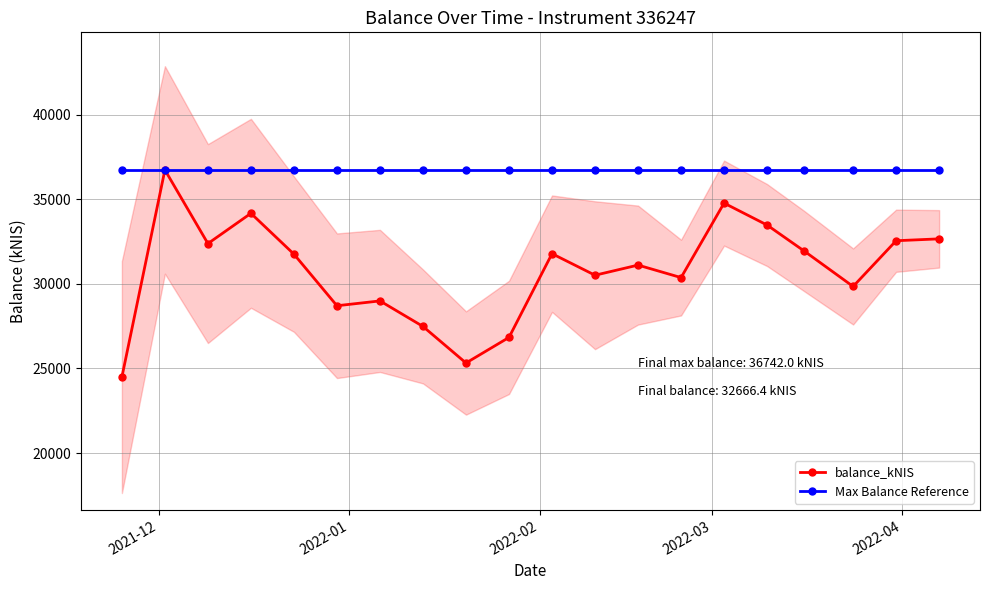

Rank the series by their average value, from lowest to highest.

balance_kNIS, Max Balance Reference